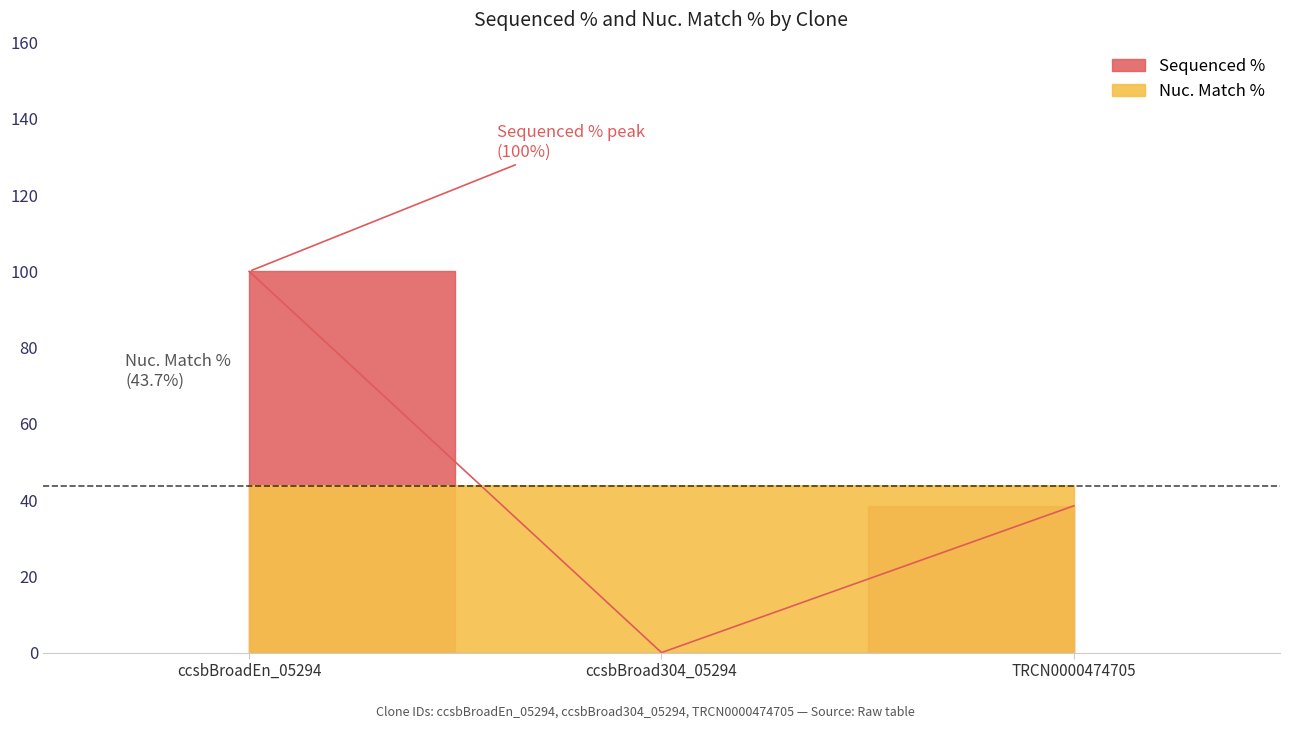

What is the change in value from ccsbBroadEn_05294 to ccsbBroad304_05294?

-100.0